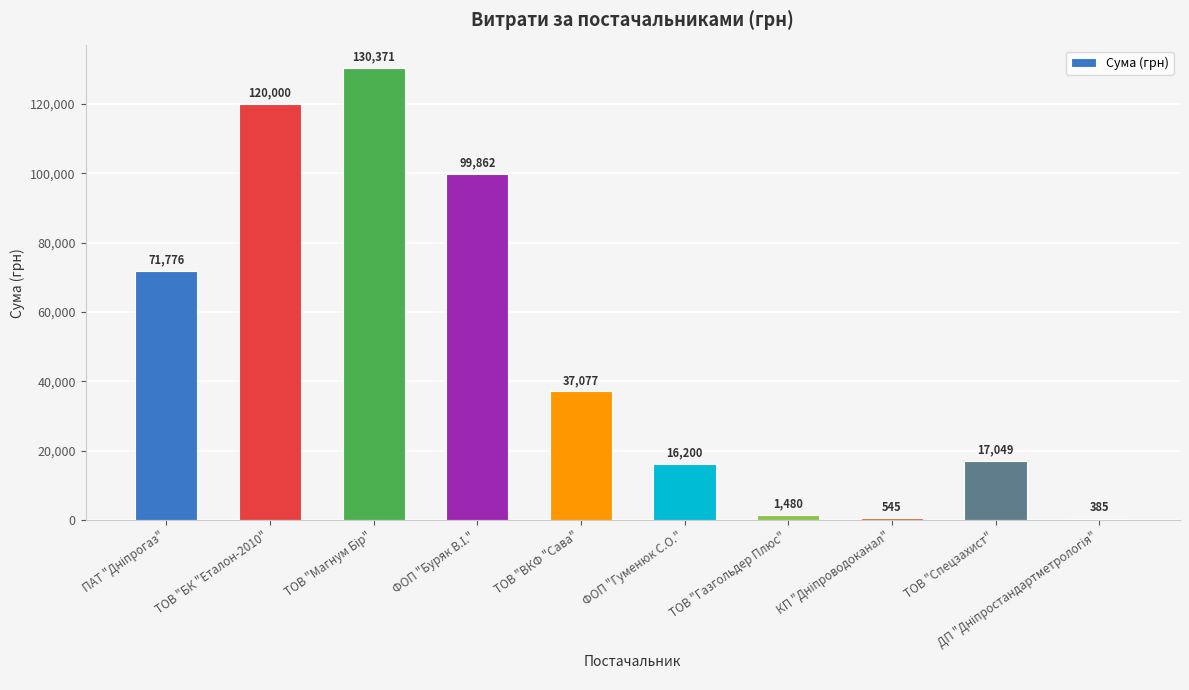

Between ФОП "Гуменюк С.О." and ТОВ "Спецзахист", which is larger?

ТОВ "Спецзахист"